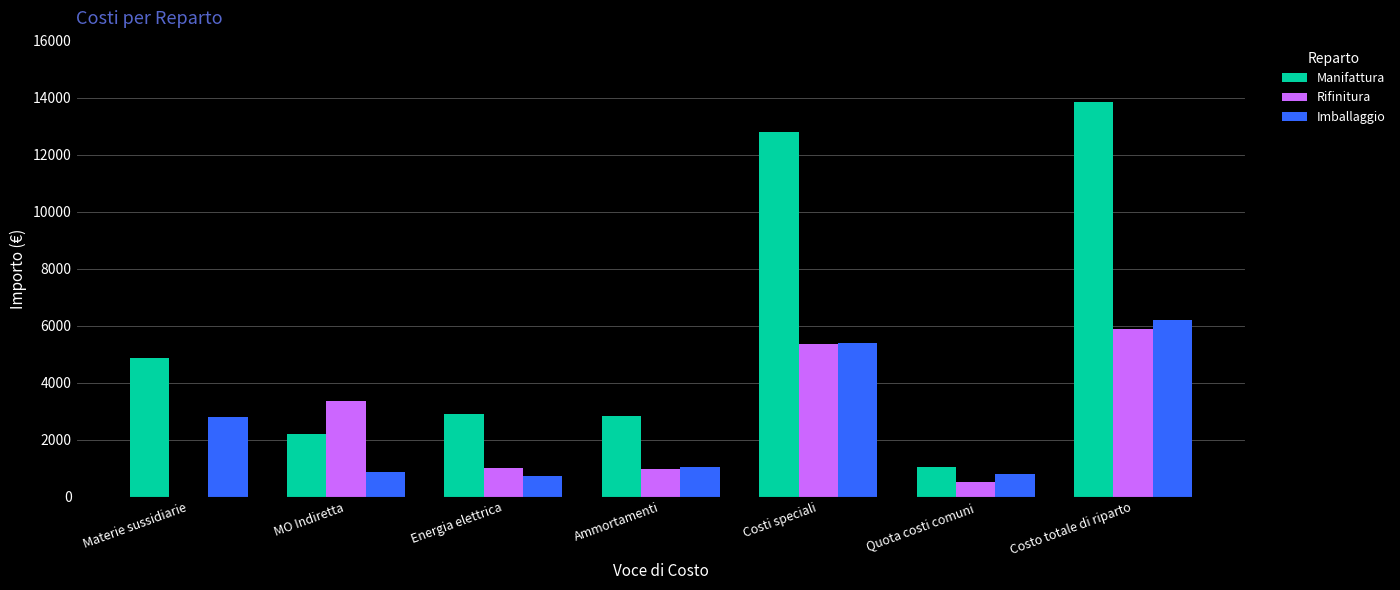

How many data points does each series have?

7